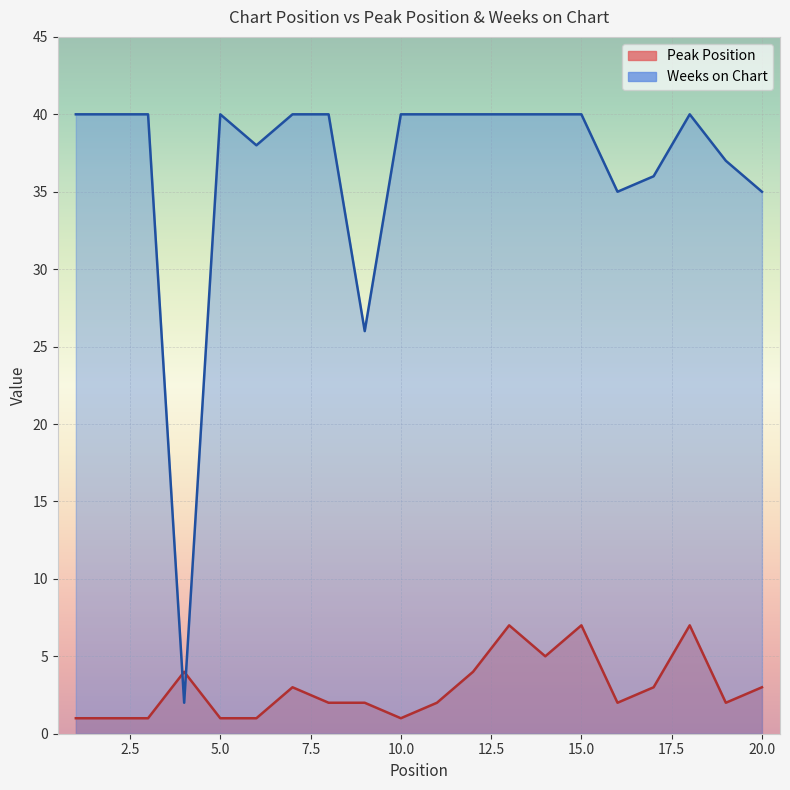

Which series has the largest total across all categories?

Weeks on Chart